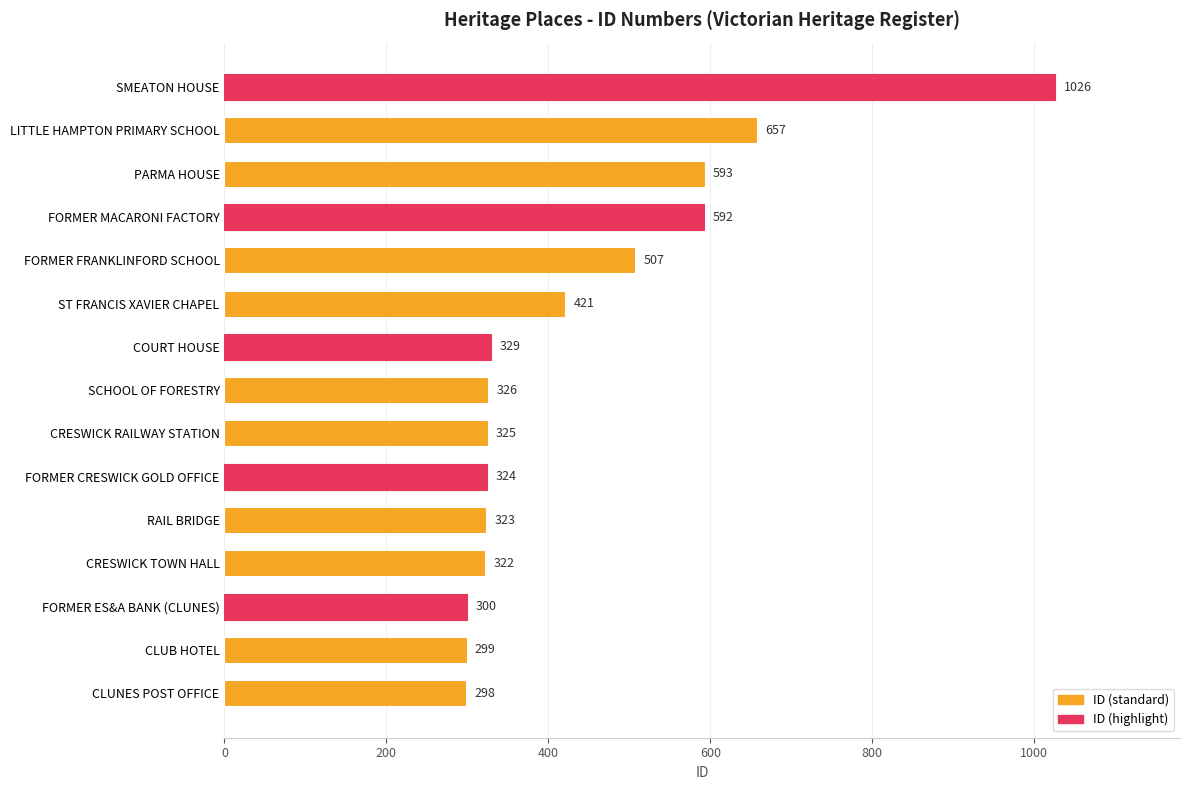

List the labels in order of value, largest first.

SMEATON HOUSE, LITTLE HAMPTON PRIMARY SCHOOL, PARMA HOUSE, FORMER MACARONI FACTORY, FORMER FRANKLINFORD SCHOOL, ST FRANCIS XAVIER CHAPEL, COURT HOUSE, SCHOOL OF FORESTRY, CRESWICK RAILWAY STATION, FORMER CRESWICK GOLD OFFICE, RAIL BRIDGE, CRESWICK TOWN HALL, FORMER ES&A BANK (CLUNES), CLUB HOTEL, CLUNES POST OFFICE